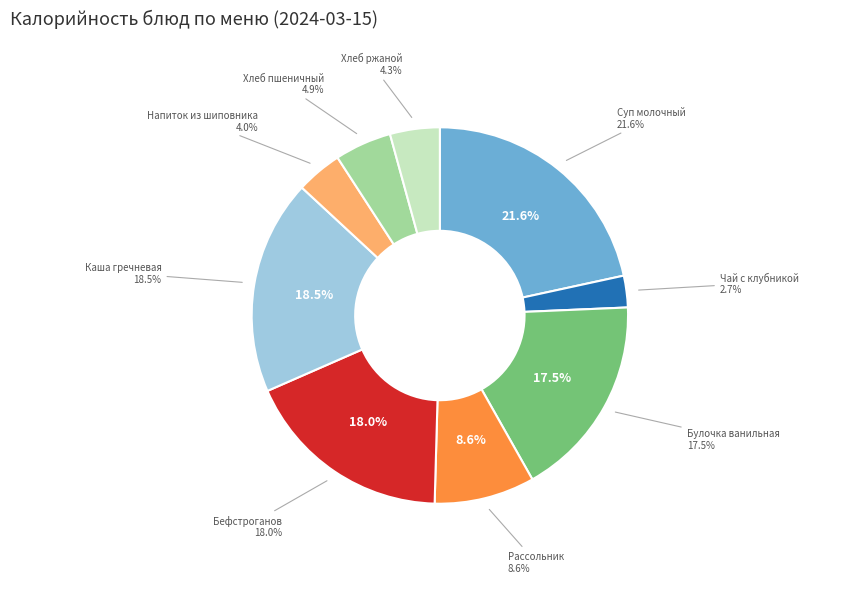

Is the sum of Чай с клубникой и сахаром and Хлеб пшеничный витаминизированный greater than half?

No